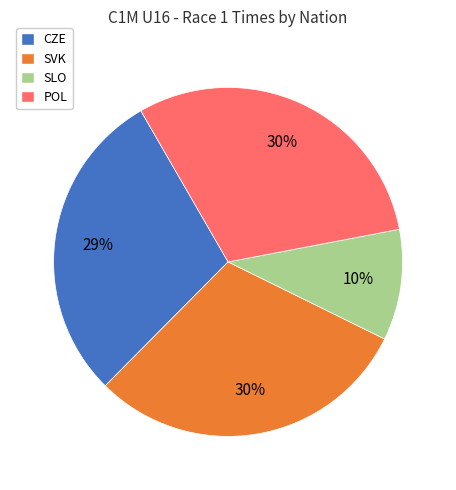

True or false: SVK accounts for 23% of the total.

False